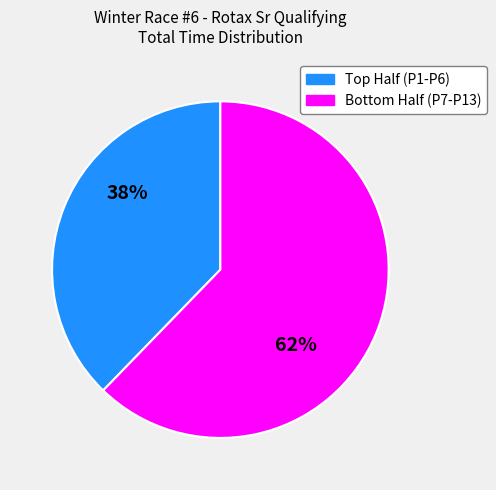

To the nearest percent, what is the average slice percentage?

50%